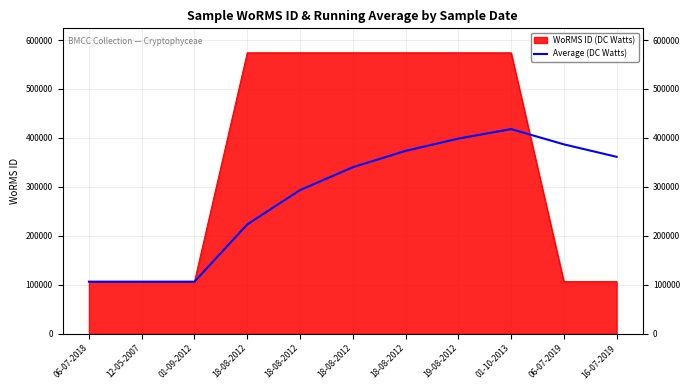

The chart shows a value of 603039.9 at 16-07-2019. True or false?

False